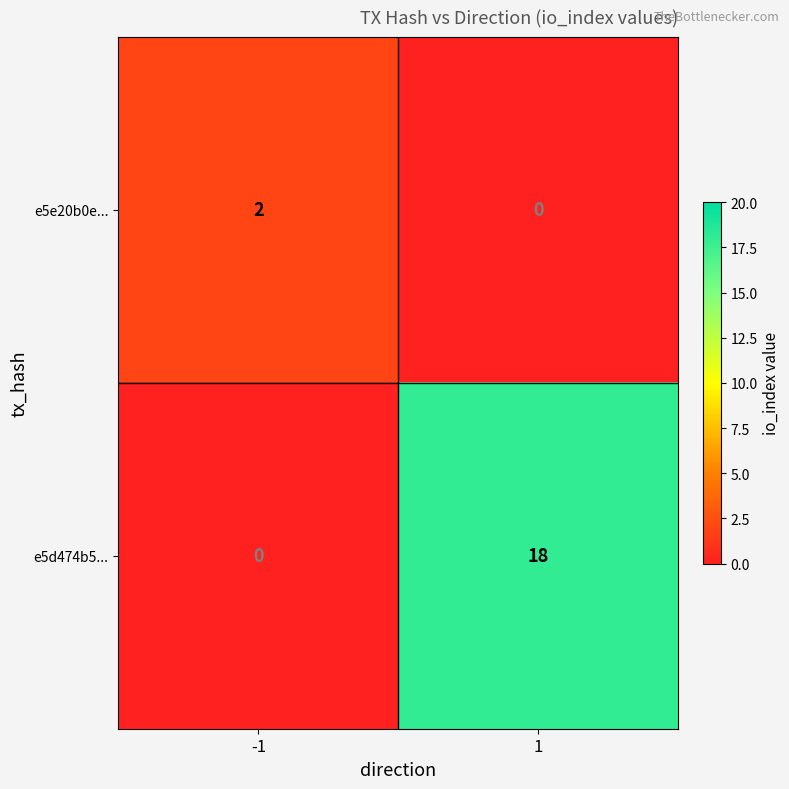

What is the difference between the e5d474b5... values at 1 and -1?

18